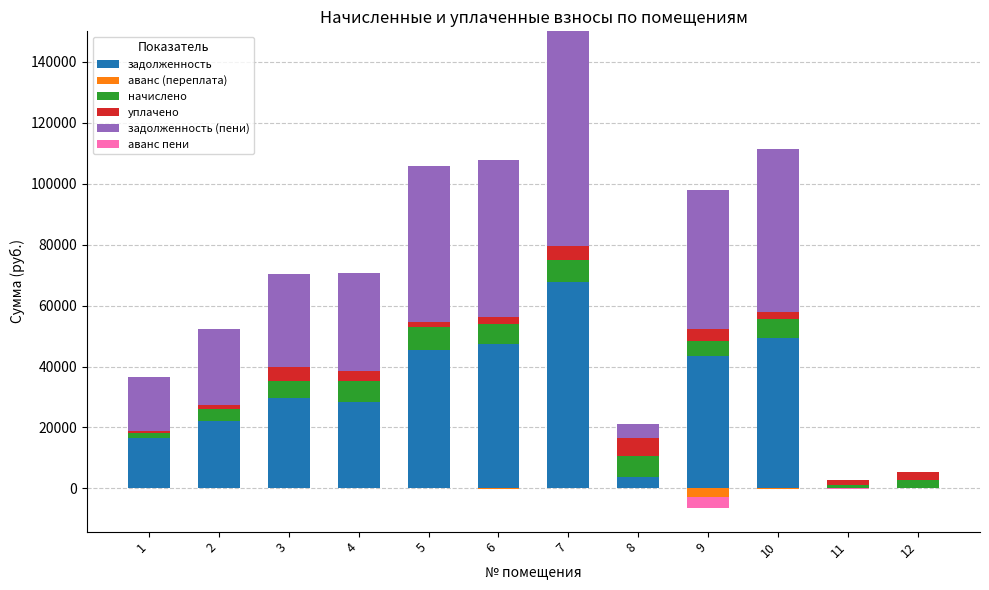

How many data points in задолженность are above 29574?

6